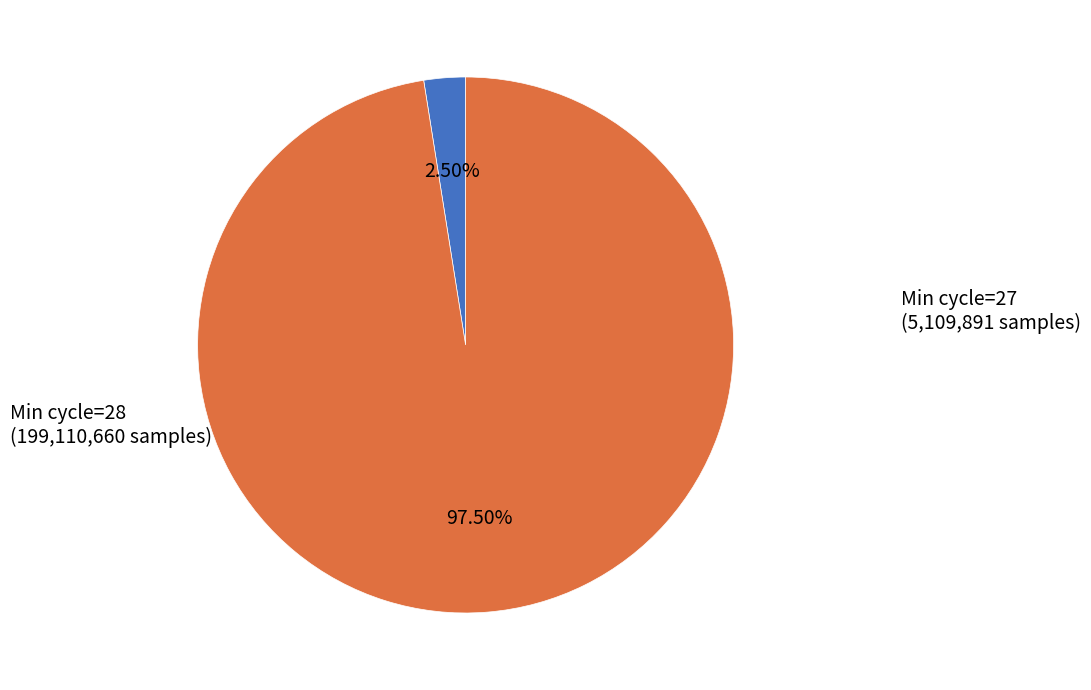

Does any single category account for the majority?

Yes